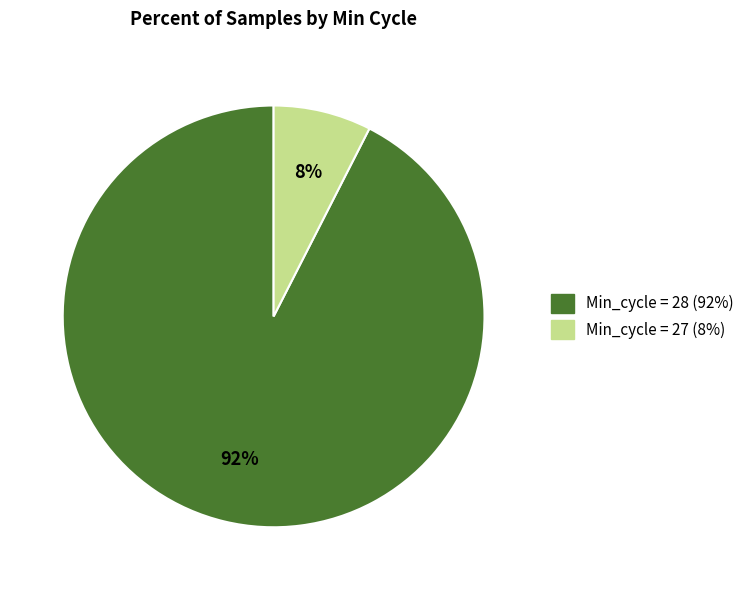

Does any single category account for the majority?

Yes